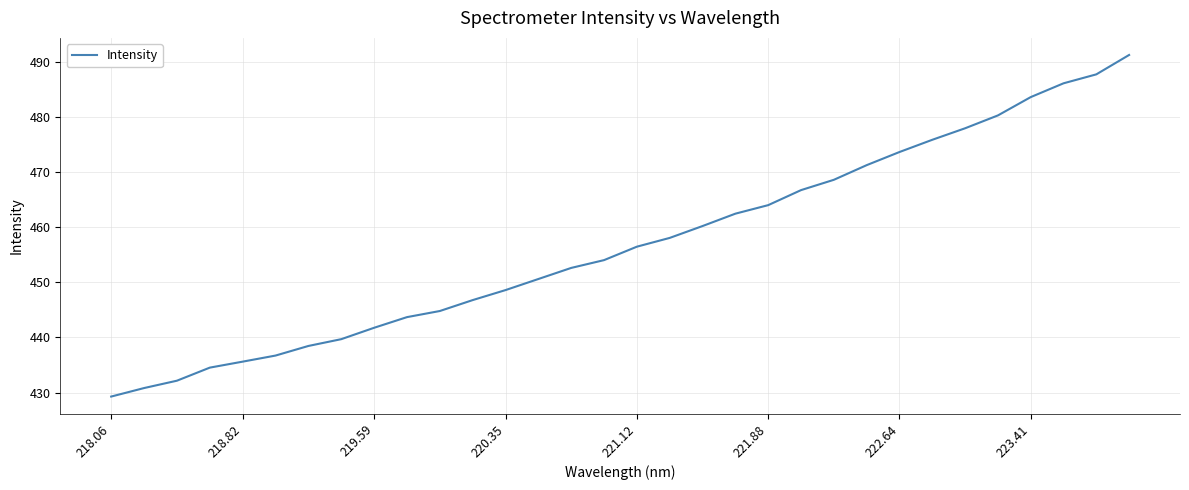

What is the difference between the maximum and minimum values?

62.0